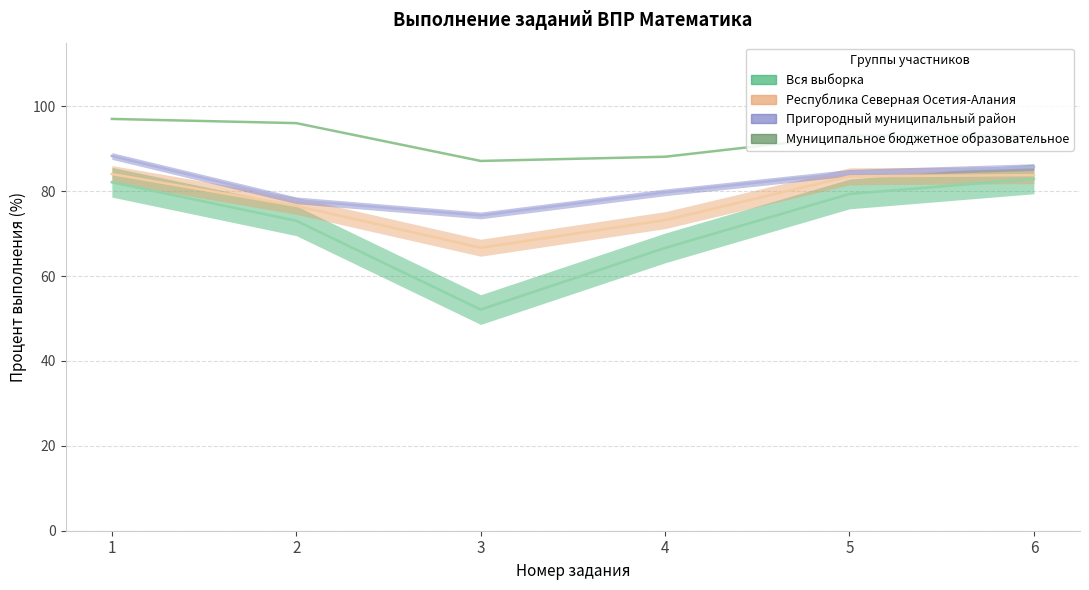

At which label does Пригородный муниципальный район reach its minimum?

3